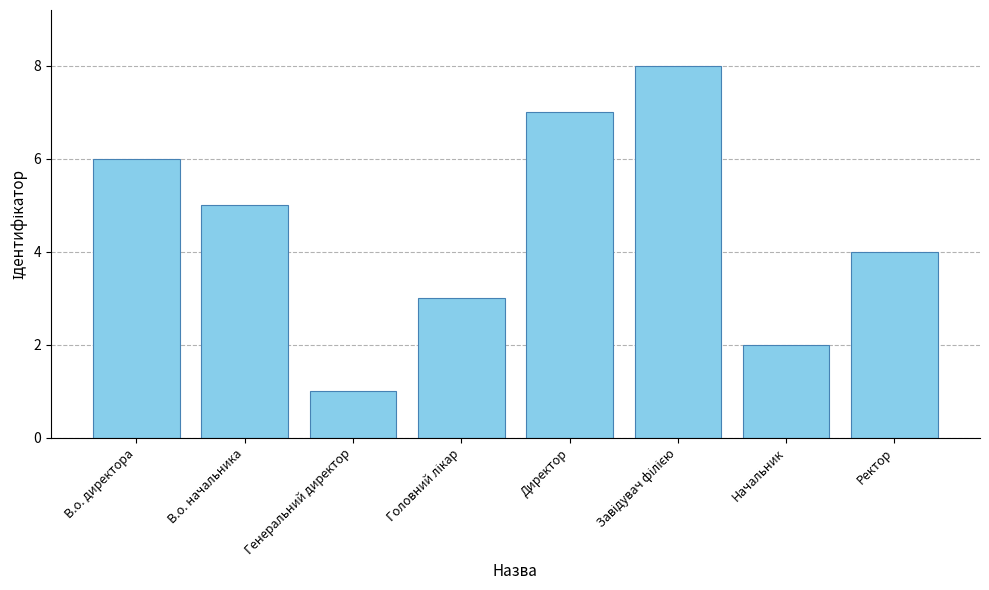

What is the ratio of the value at Директор to the value at Генеральний директор?

7.0